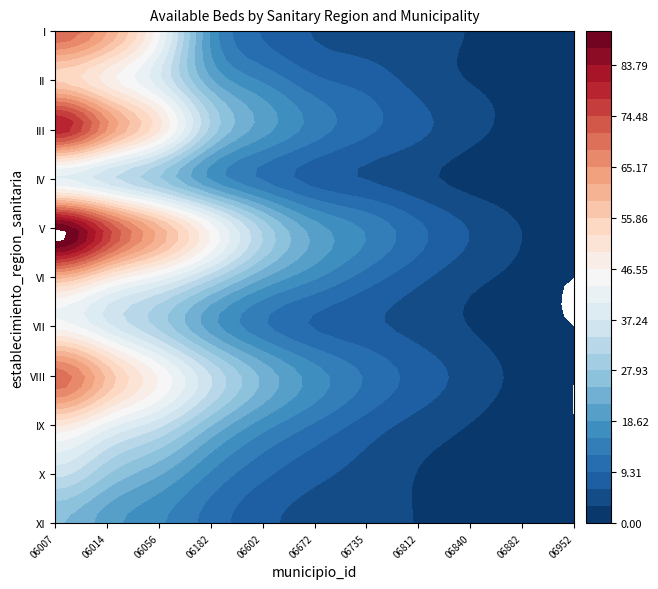

Reading right to left, extract all data points from this chart.

I: 1	2	3	4	5	6	9	18	44	62	71
II: 0	2	3	5	8	10	15	22	38	48	55
III: 1	2	4	7	10	14	20	30	50	65	80
IV: 0	1	2	4	6	8	12	18	28	35	40
V: 1	3	6	10	15	20	30	45	60	75	90
VI: 0	2	4	7	11	16	22	32	42	50	60
VII: 0	1	3	5	7	9	13	20	30	38	45
VIII: 0	2	5	8	12	17	24	34	46	58	70
IX: 0	1	3	5	8	12	17	25	35	42	50
X: 0	1	2	3	5	7	10	15	22	28	35
XI: 0	1	2	3	4	5	7	11	16	20	25